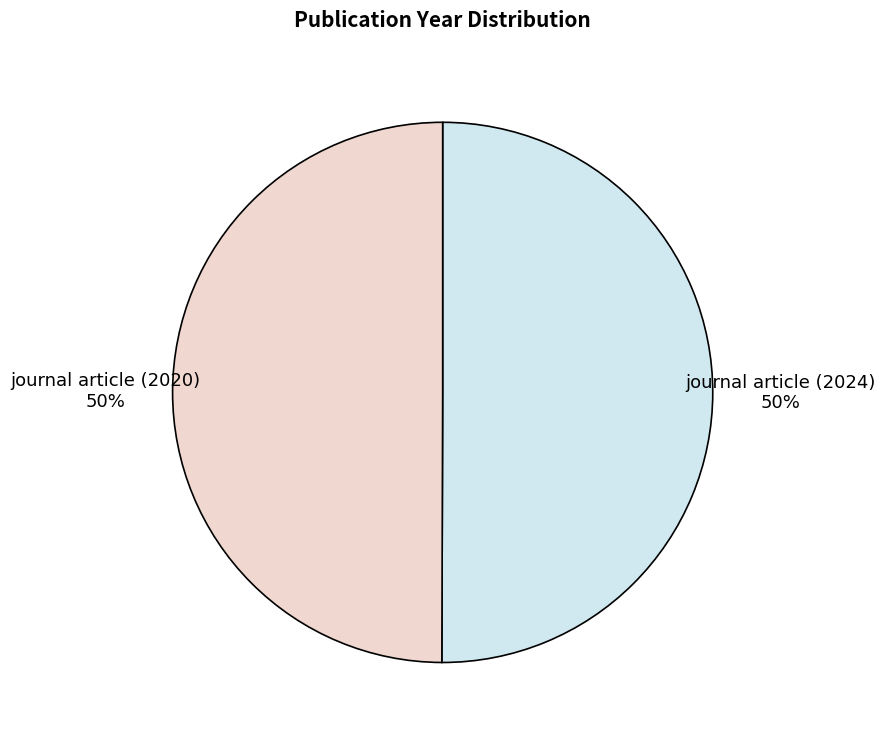

Do journal article (2020) and journal article (2024) together represent more than half of the pie?

Yes